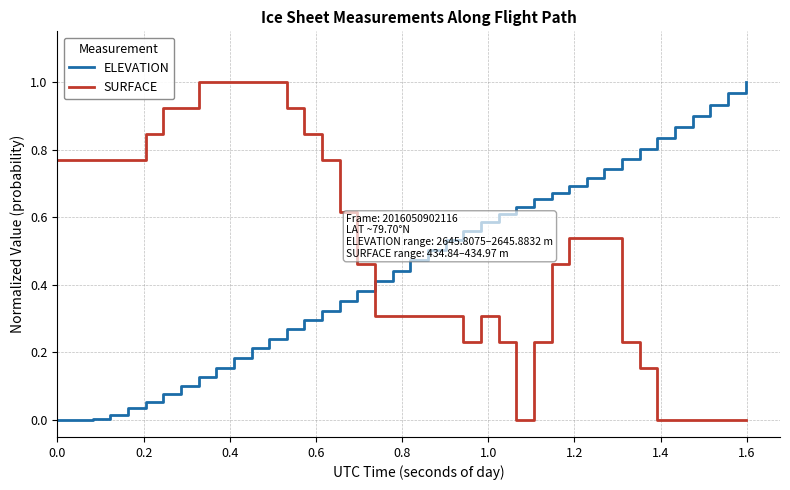

Which series has the largest total across all categories?

SURFACE